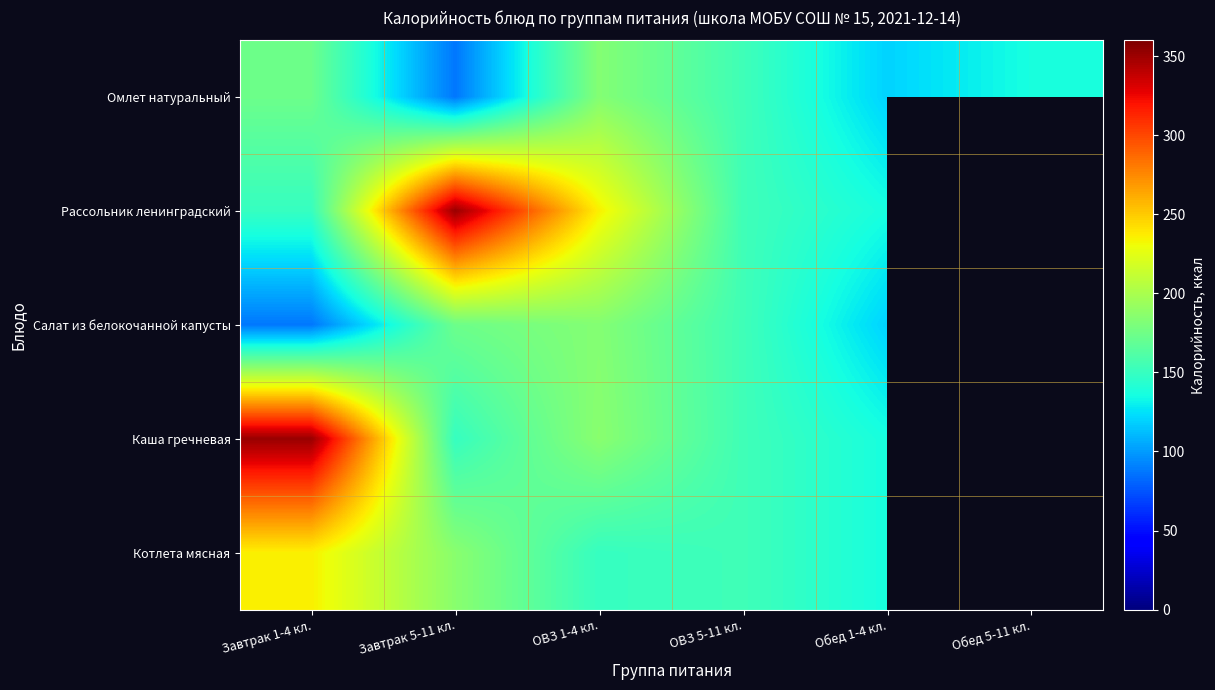

The value of Котлета мясная at Завтрак 5-11 кл. is 186.0. True or false?

True